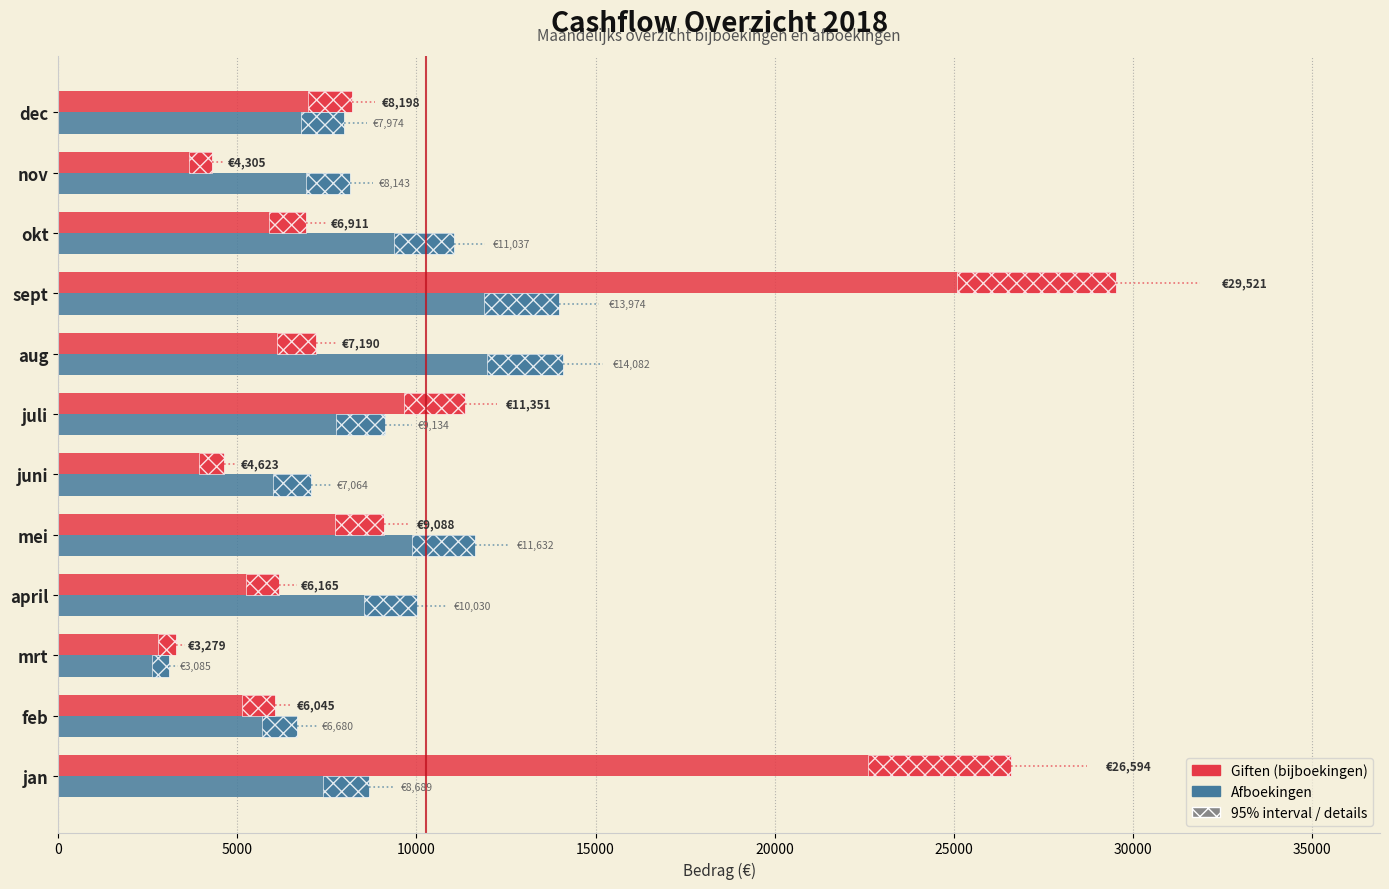

What is the highest value of the Giften (bijboekingen) series?

29521.0